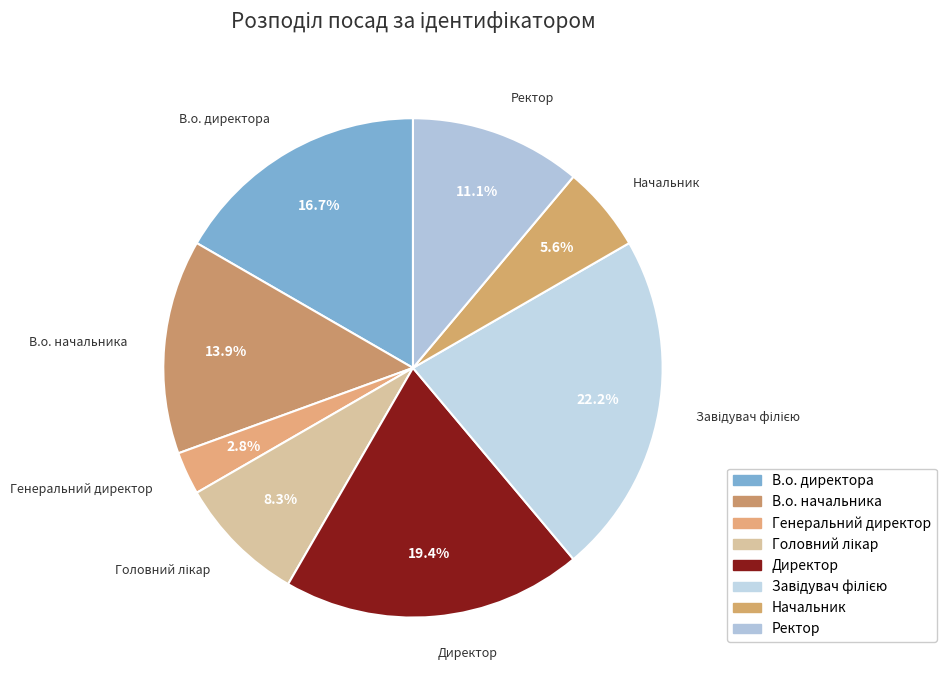

Does В.о. директора represent more than half of the total?

No